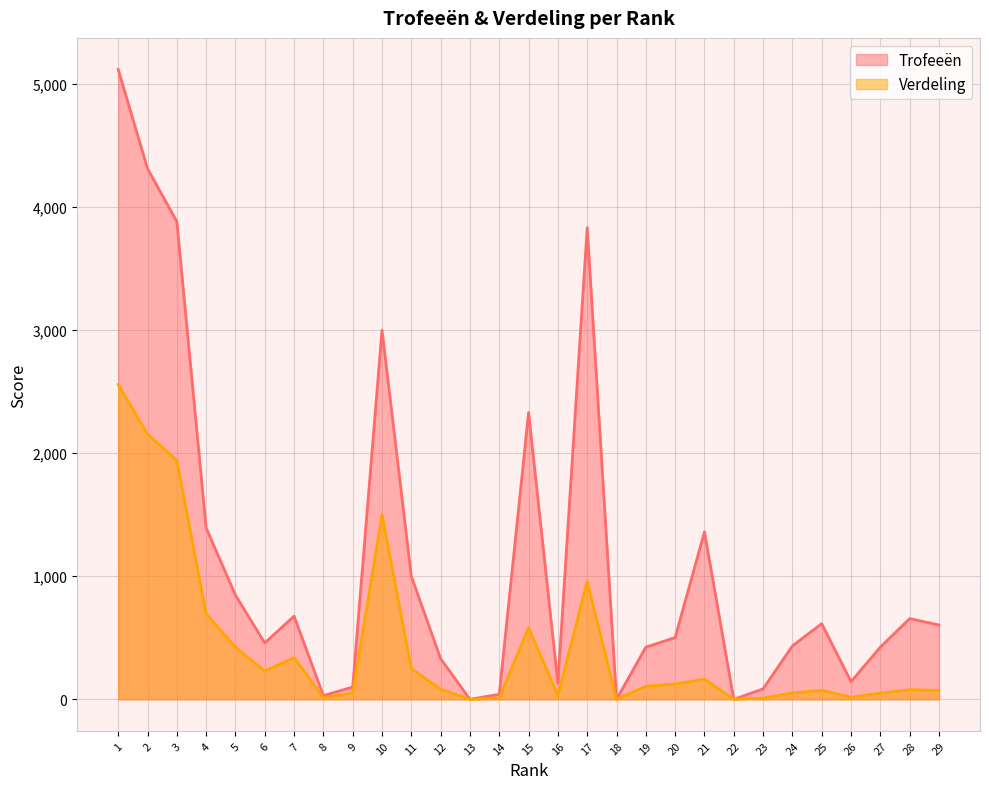

At which category is the sum across all series the highest?

1